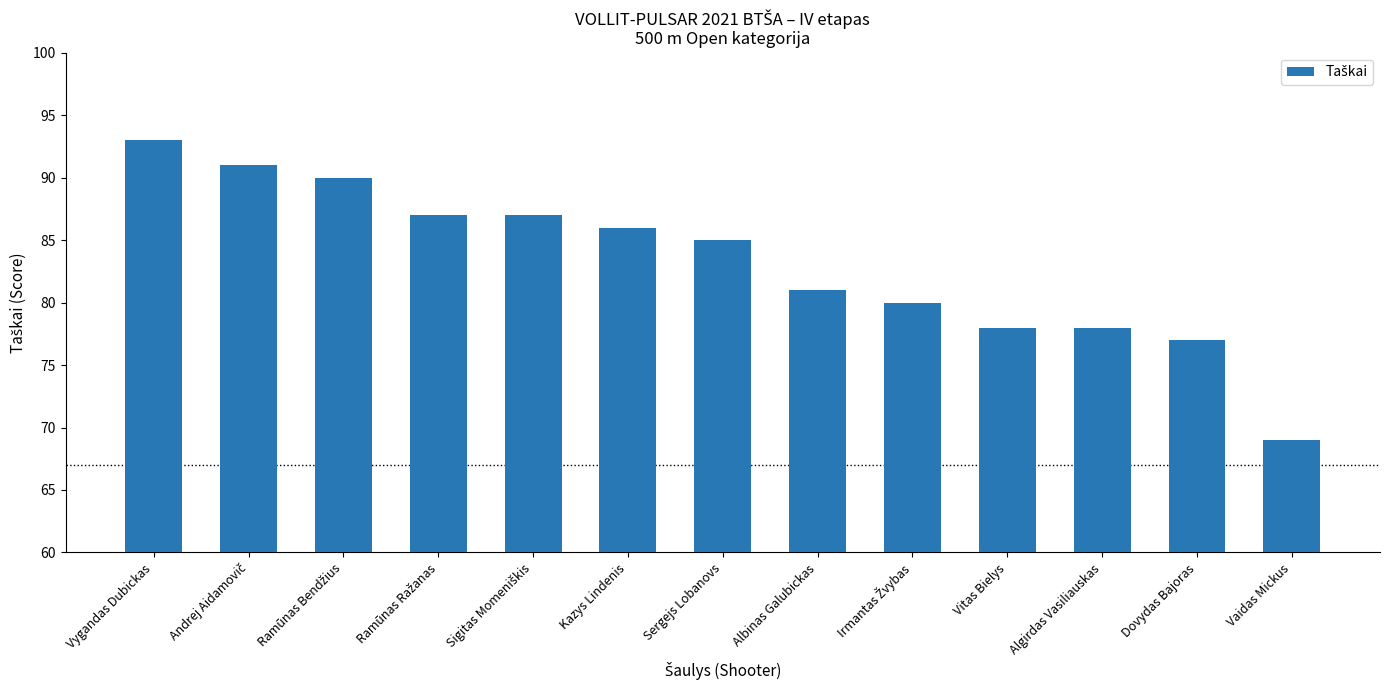

What value does the data have at Kazys Lindenis, to the nearest 5?

85